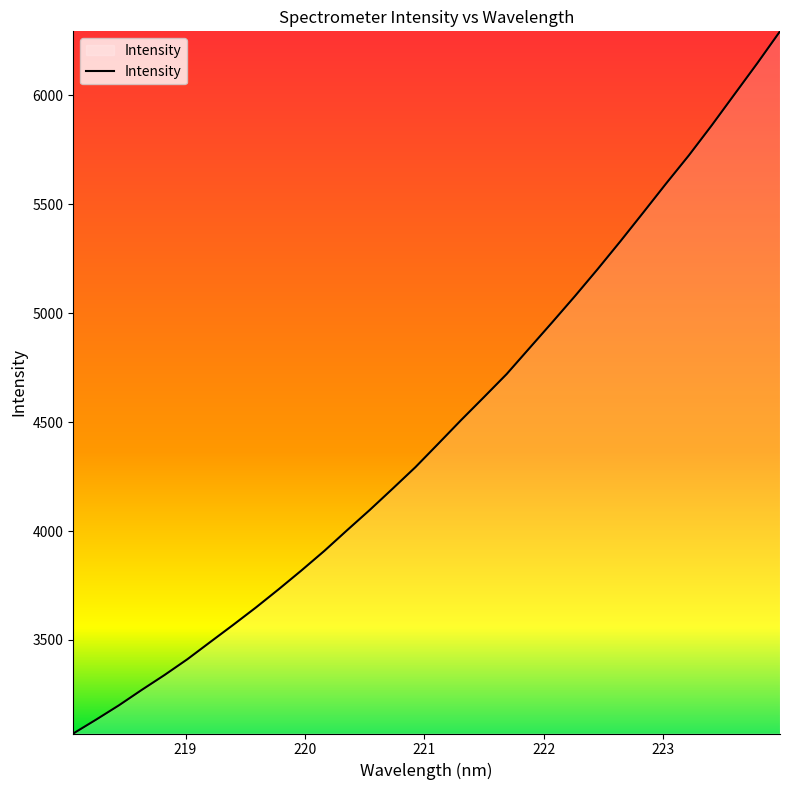

What is the difference between the maximum and minimum values?

3223.2